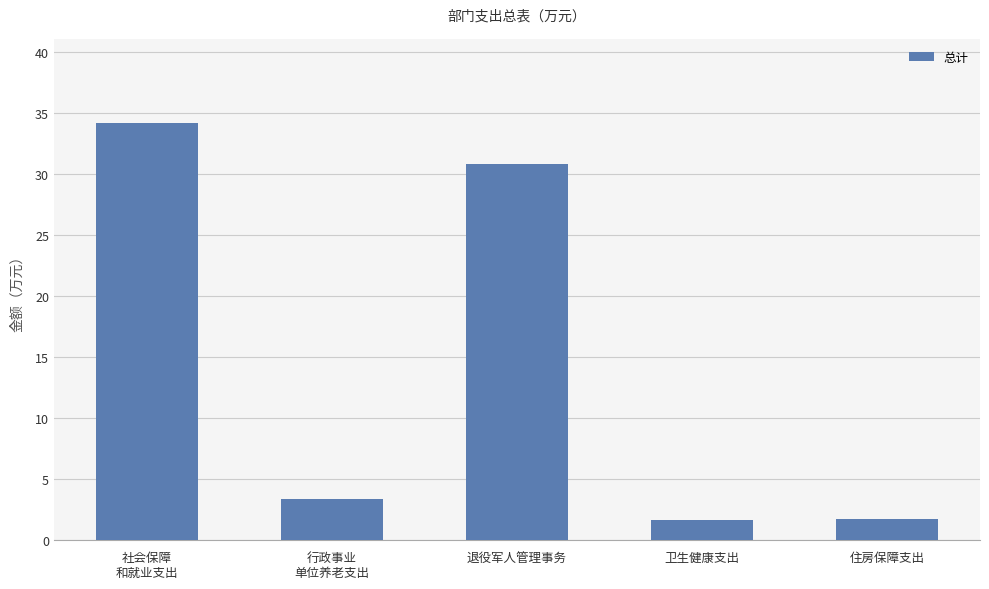

What is the difference between the maximum and second lowest values?

32.5